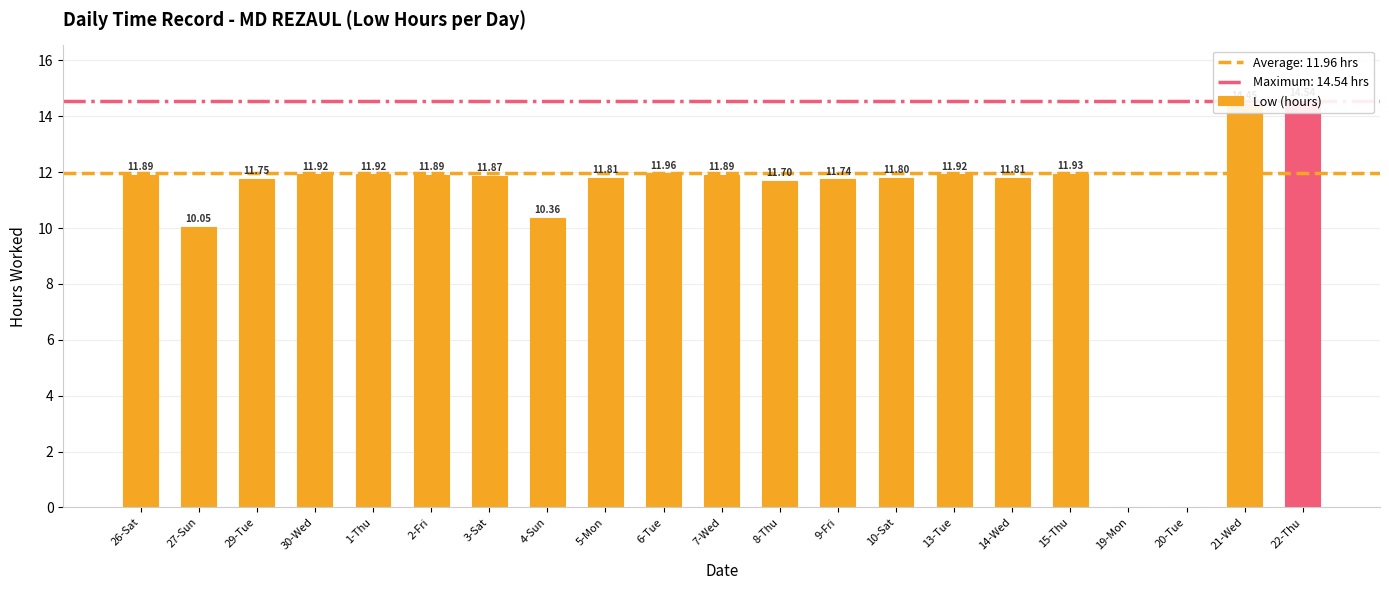

What value does the data have at 8-Thu?

11.7